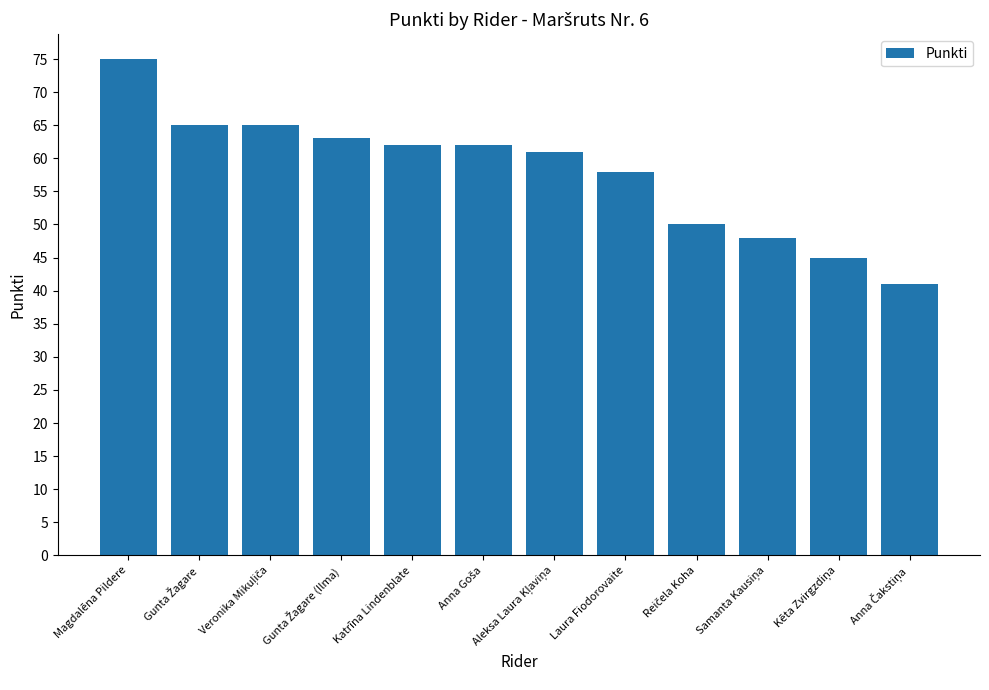

What is the difference between the maximum and minimum values?

34